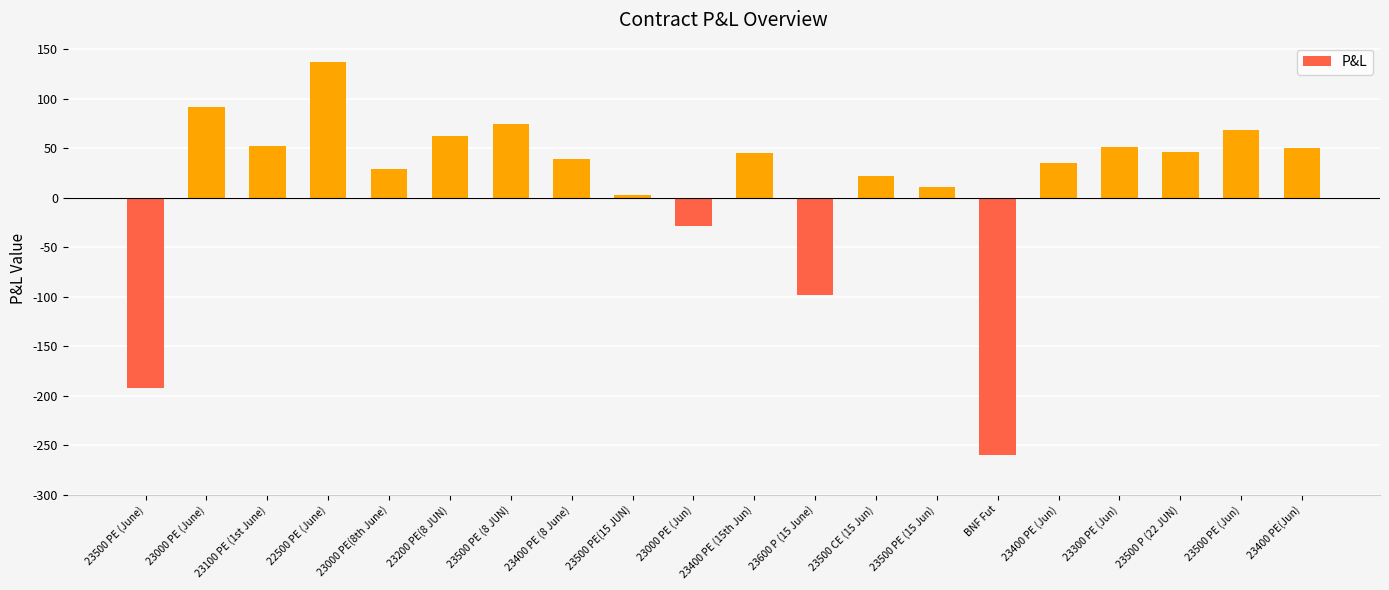

True or false: the data shows 47 at 23000 PE (June).

False